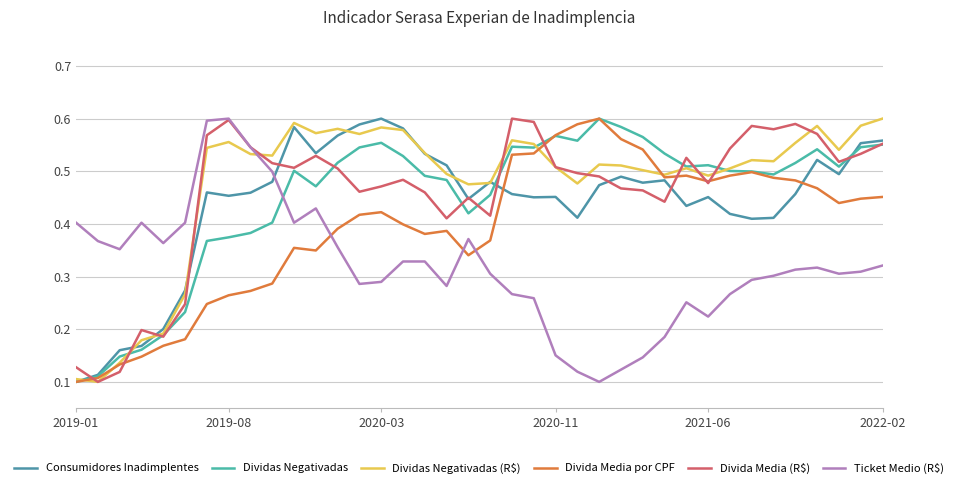

In Divida Media (R$), how many points are lower than both neighbors (excluding endpoints)?

10